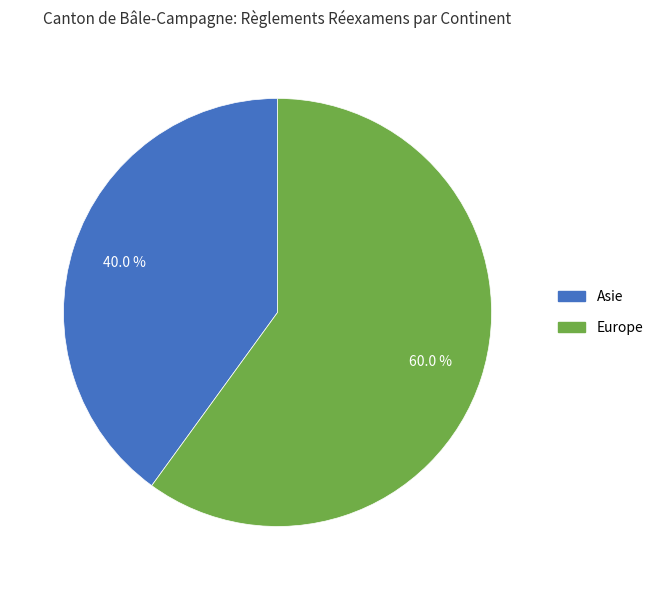

How many slices are in this pie chart?

2